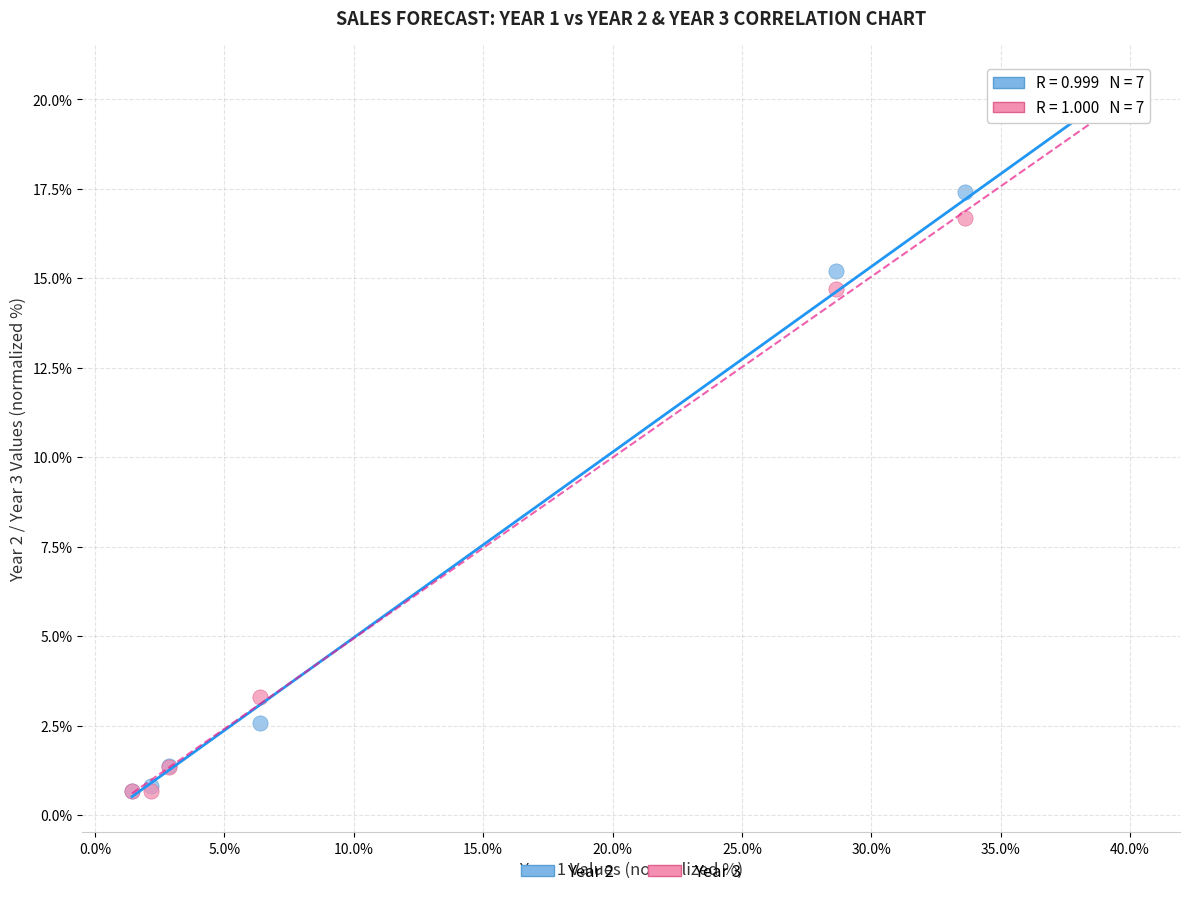

What are all the series names shown in the legend?

Year 2, Year 3